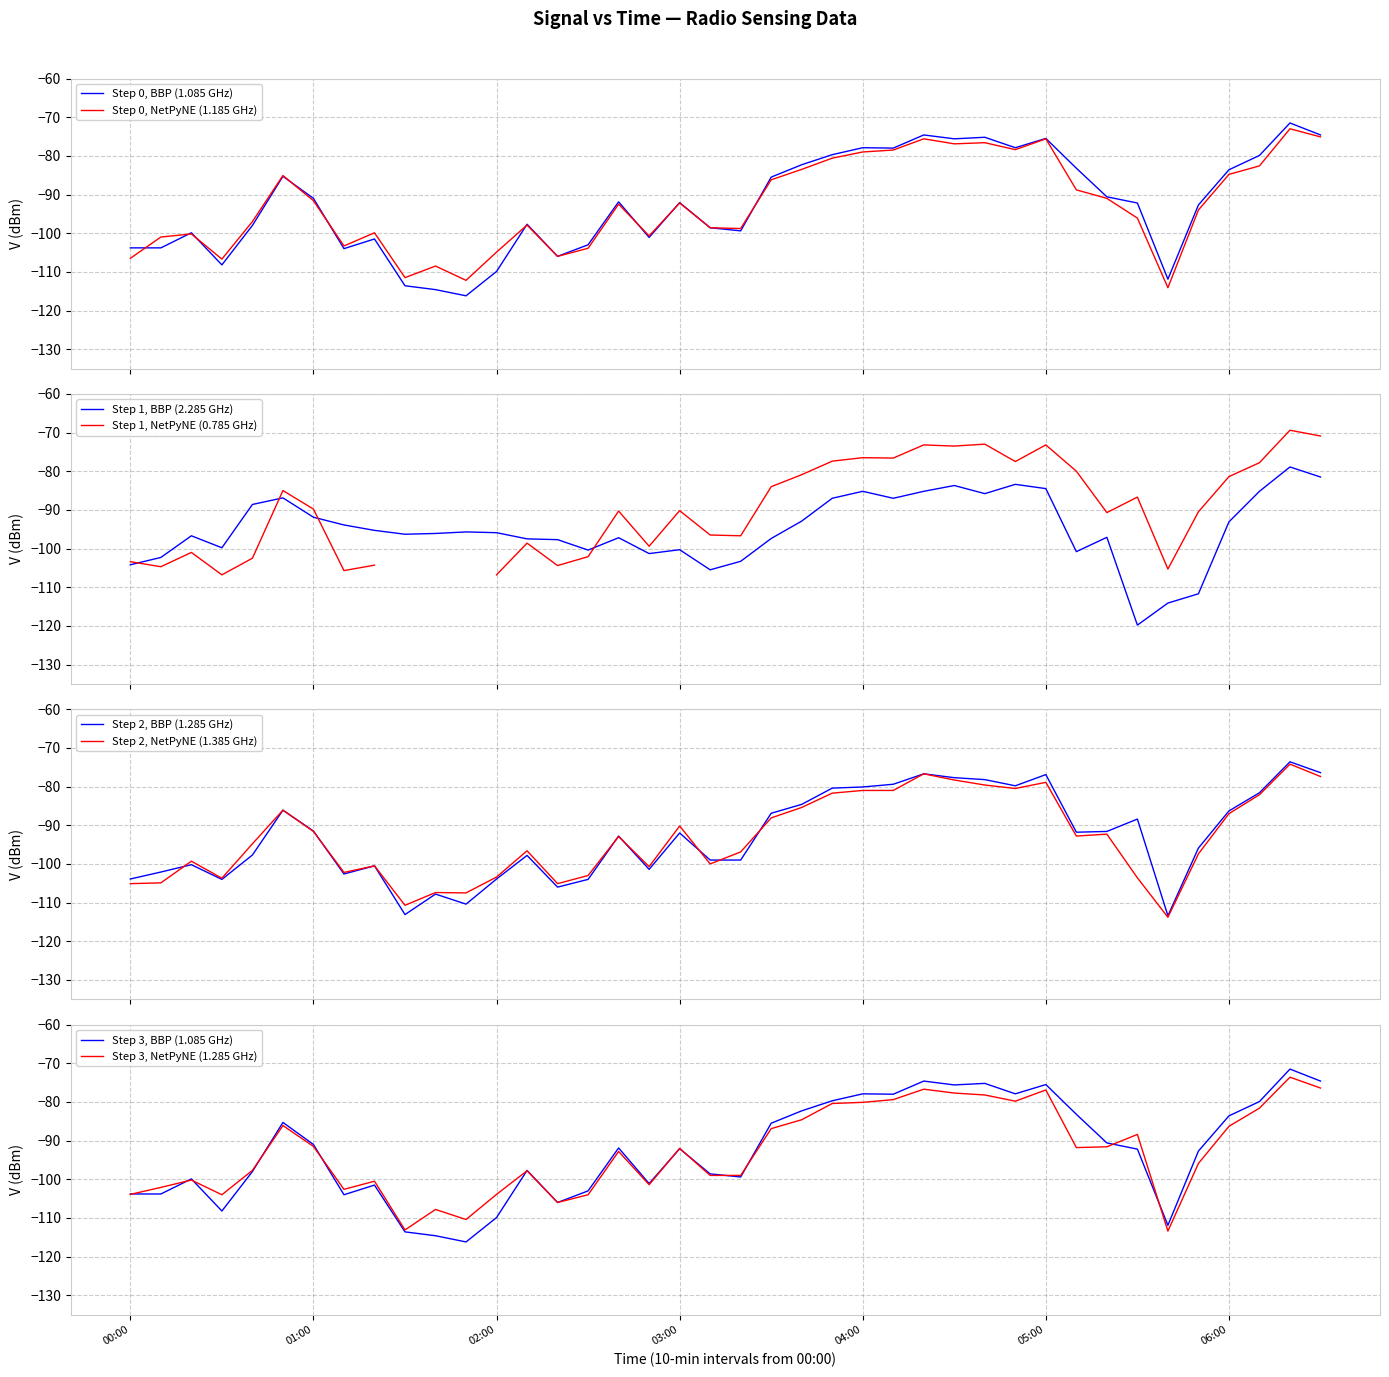

What is the label of the 26th point from the right?

14